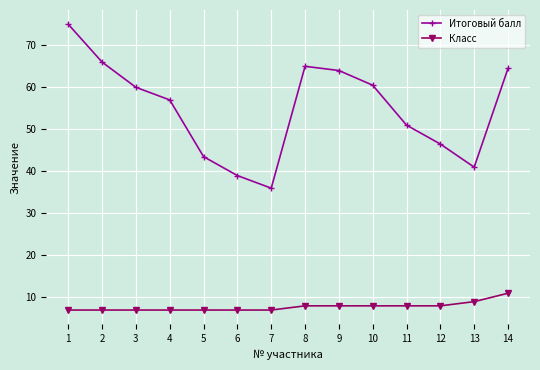

Reading right to left, transcribe all the data shown in this chart.

Итоговый балл: 64.5	41.0	46.5	51.0	60.5	64.0	65.0	36.0	39.0	43.5	57.0	60.0	66.0	75.0
Класс: 11.0	9.0	8.0	8.0	8.0	8.0	8.0	7.0	7.0	7.0	7.0	7.0	7.0	7.0